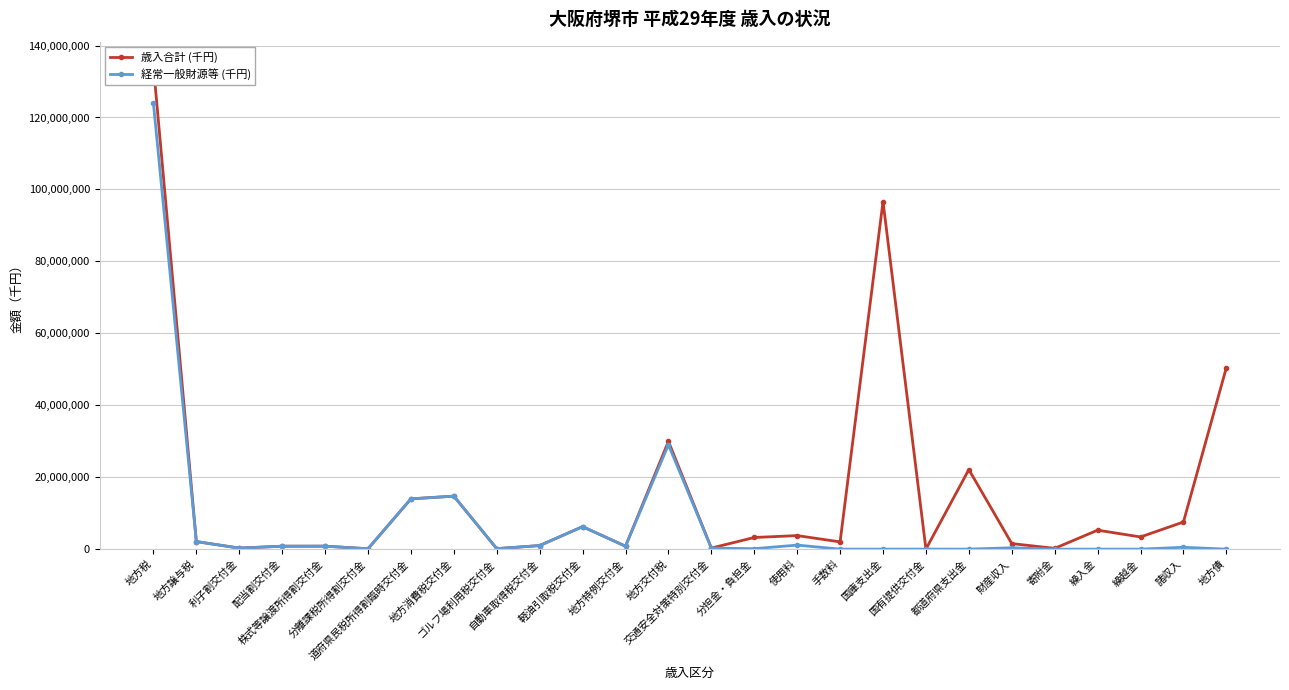

At which category is the sum across all series the highest?

地方税